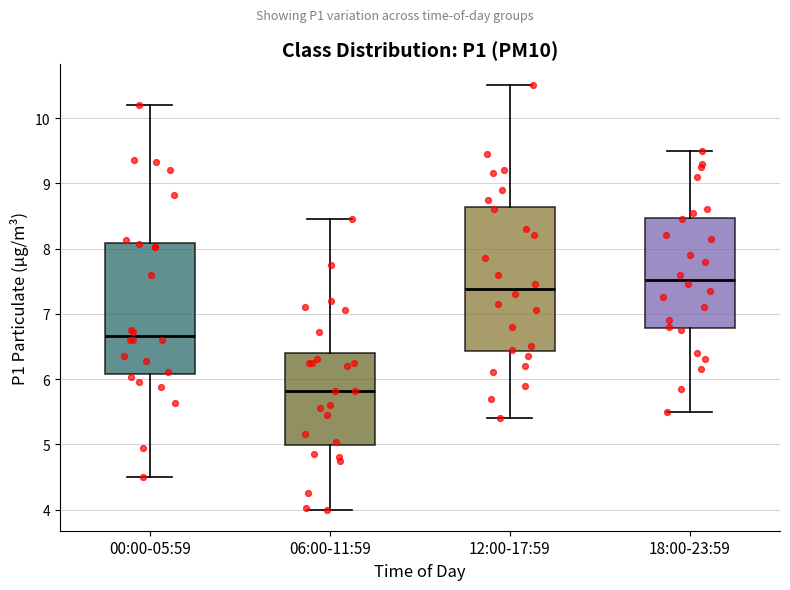

Comparing the boxes themselves (not the whiskers), which one is the tallest?

12:00-17:59